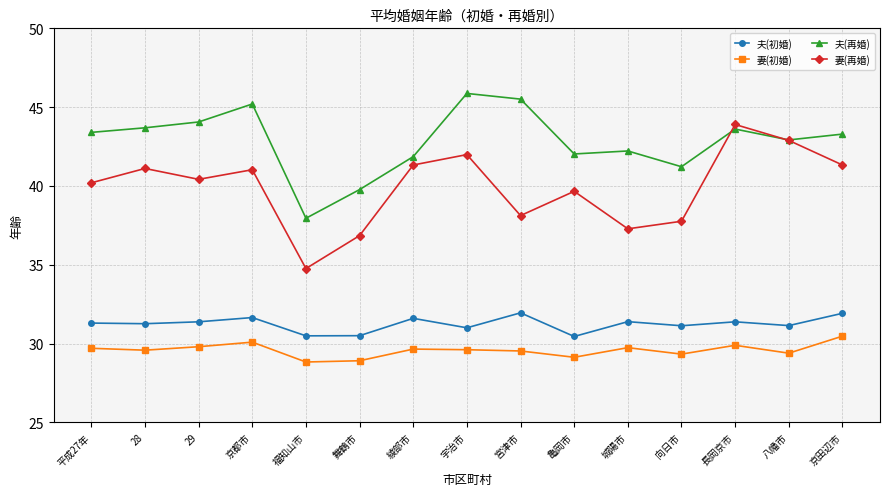

What is the difference between the 妻(初婚) values at 京田辺市 and 宮津市?

0.9